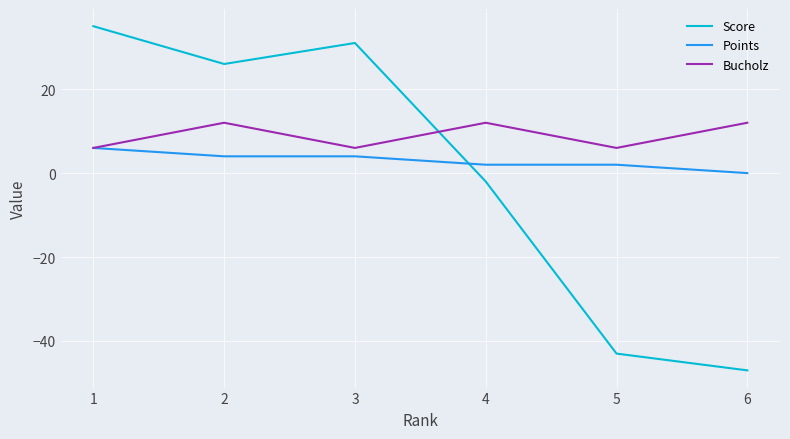

What is the total value across all series at 6?

-35